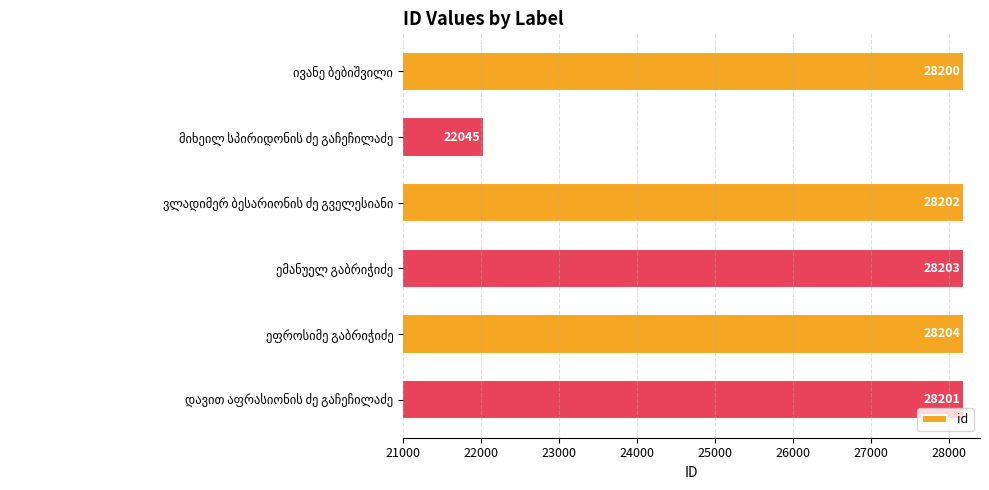

How many data points are less than 28202?

3